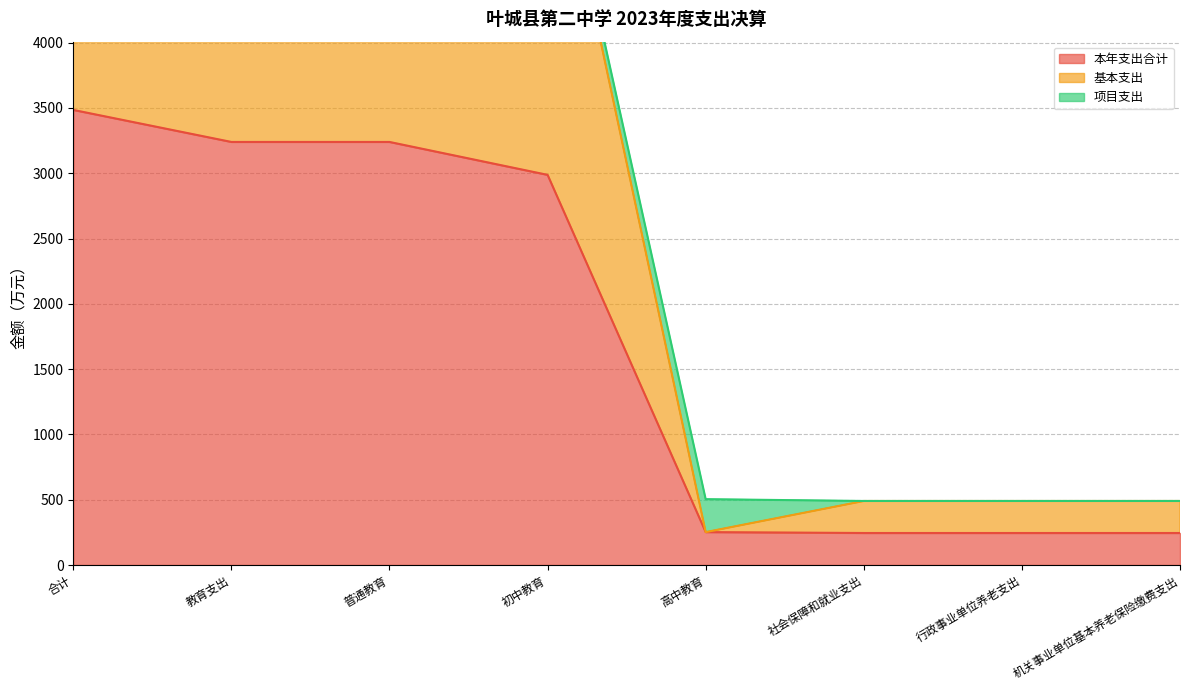

What is the highest value of the 基本支出 series?

6649.7